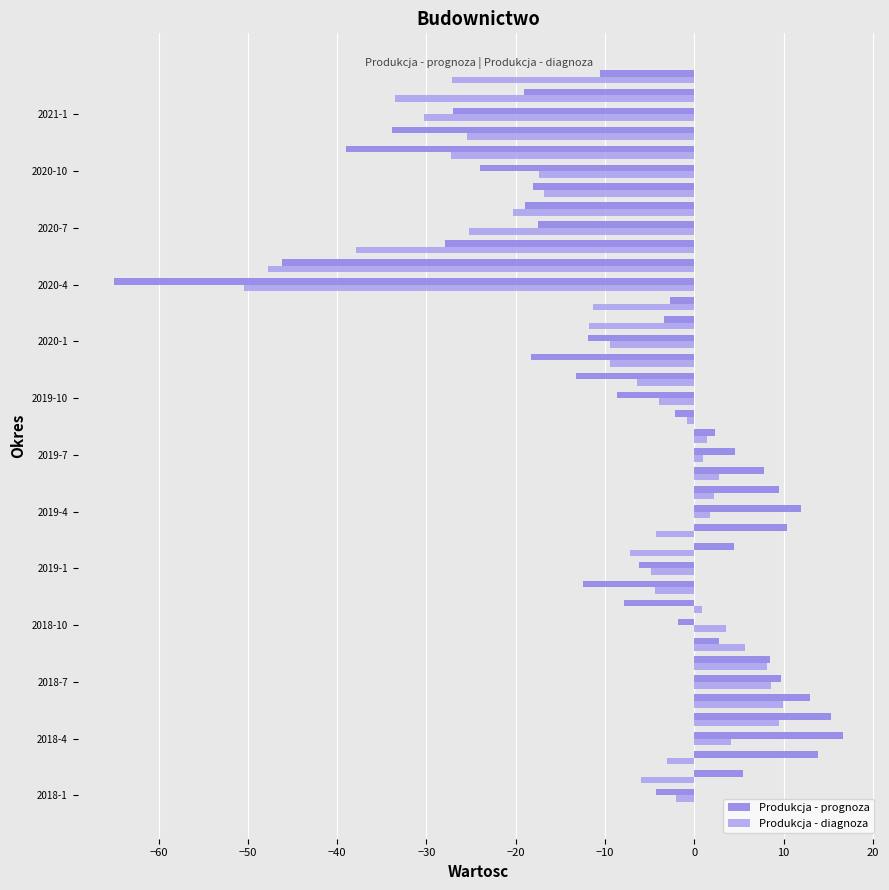

Which series has the largest total across all categories?

Produkcja - prognoza